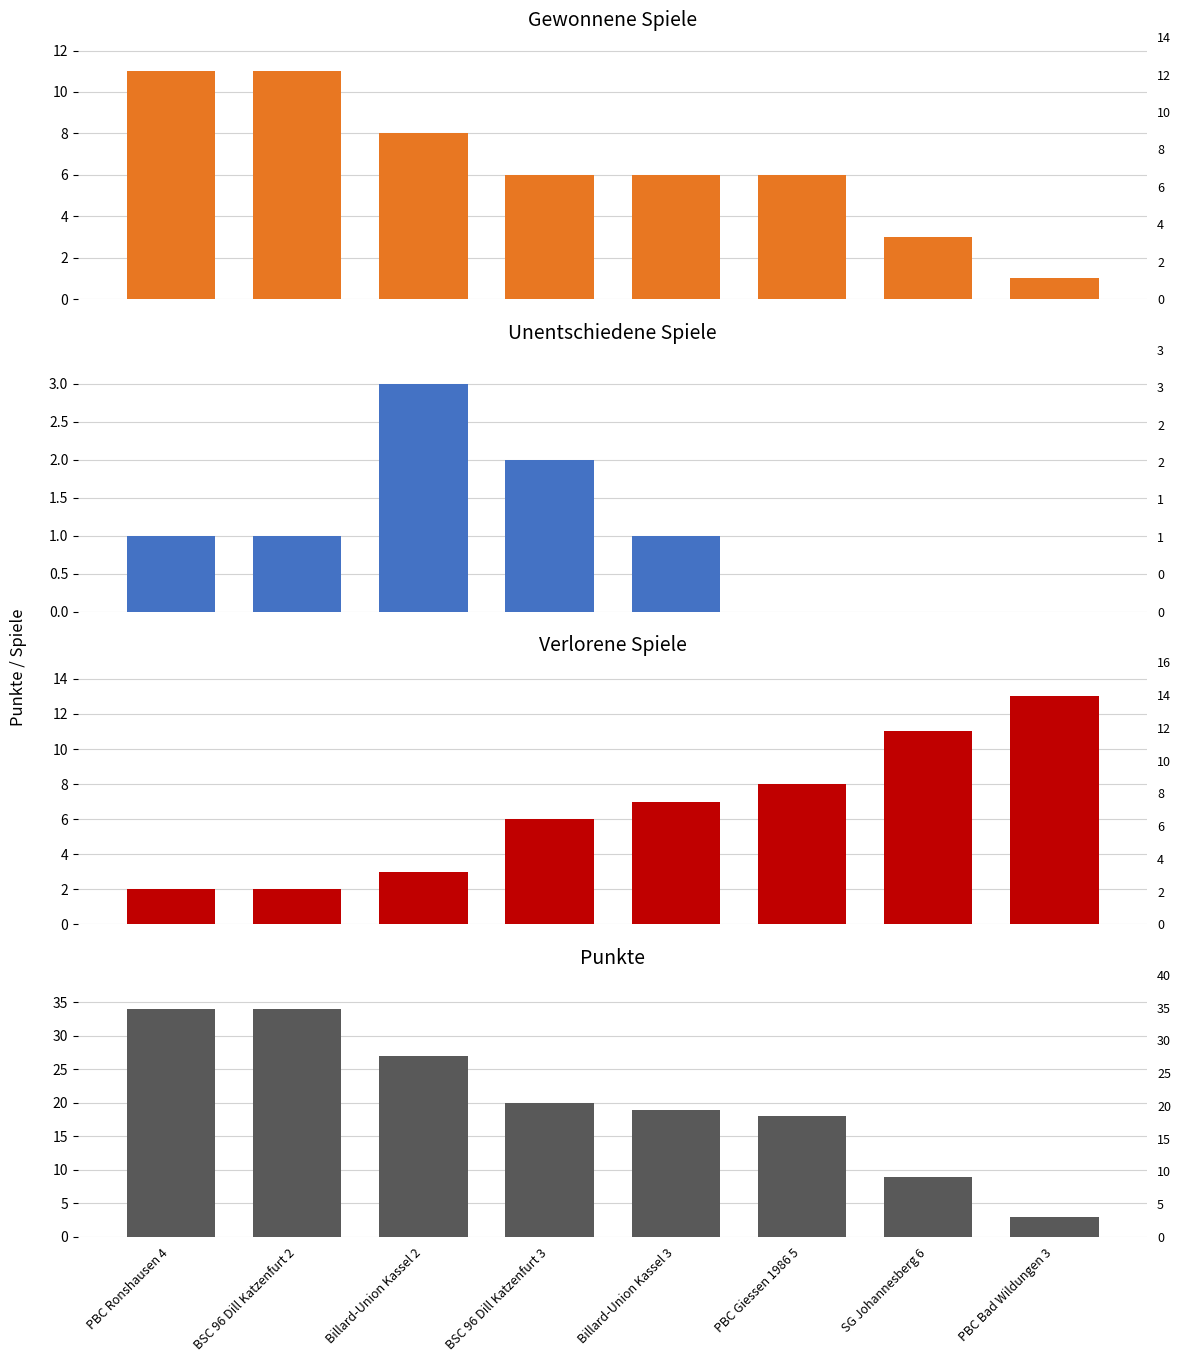

At which category is the sum across all series the highest?

PBC Ronshausen 4